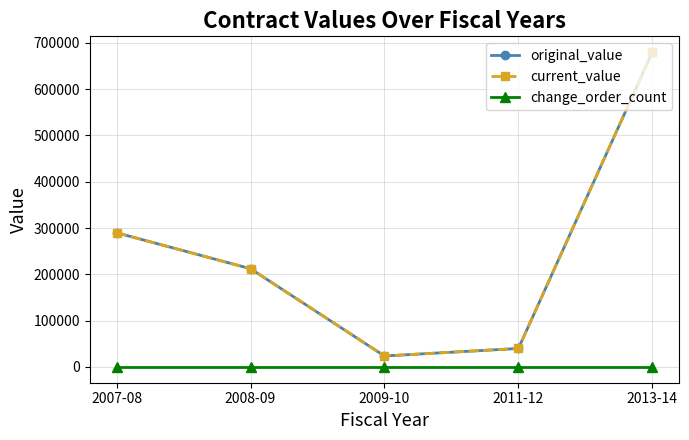

In current_value, how many points are lower than both neighbors (excluding endpoints)?

1